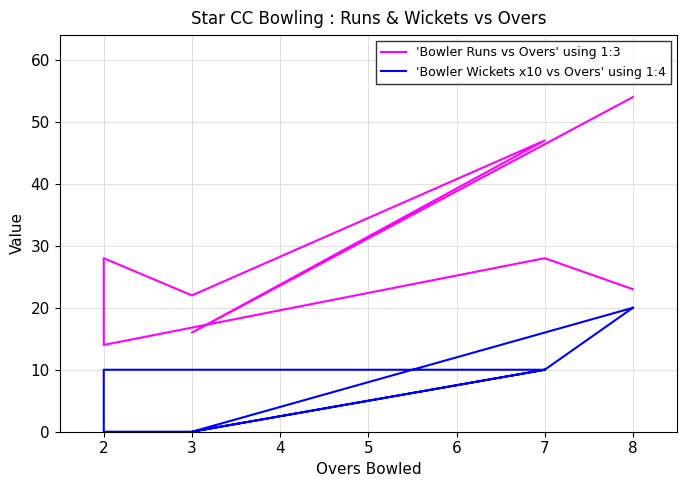

Does the chart have visible grid lines?

Yes